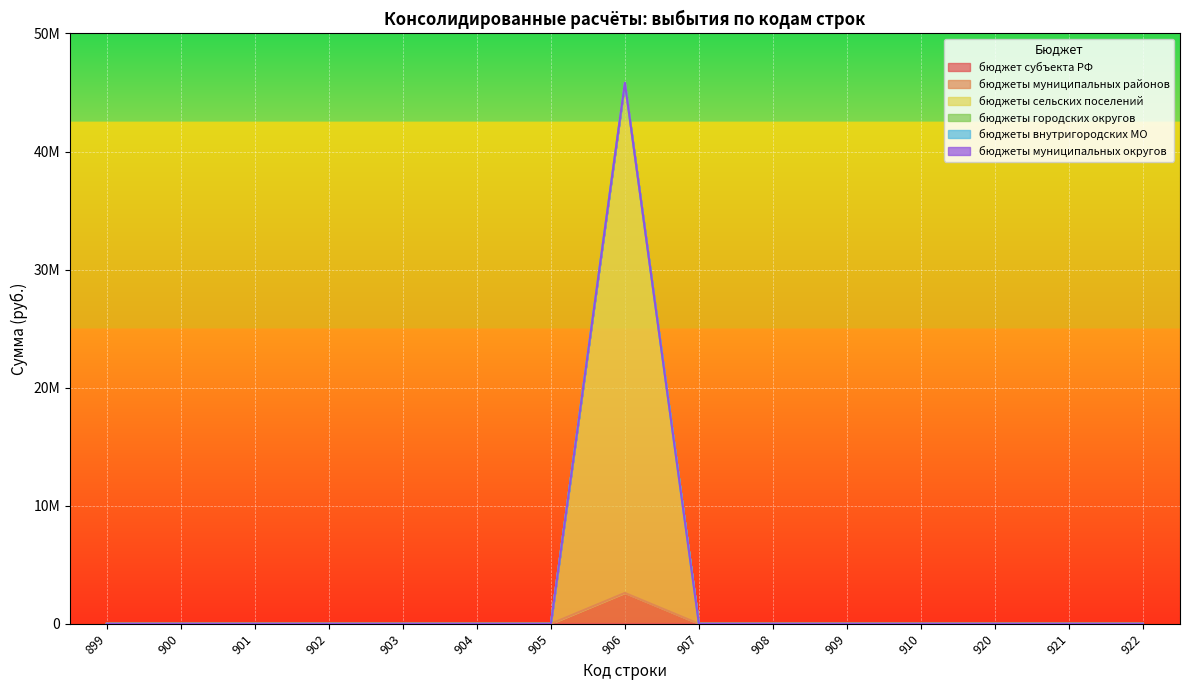

True or false: бюджеты городских округов has a value of 0.0 at 907.

True